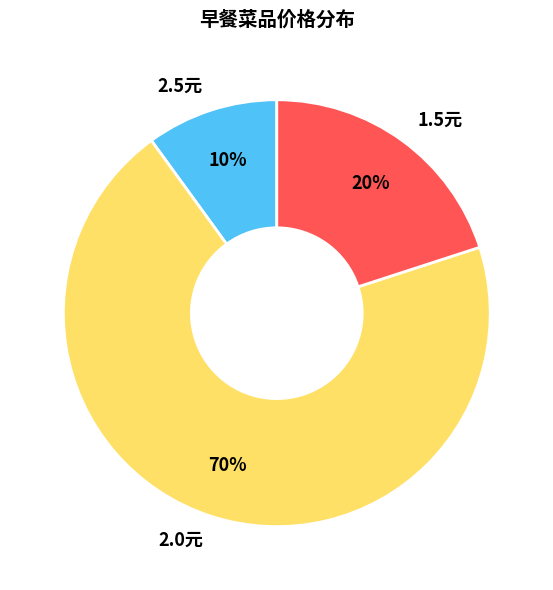

Which category accounts for the majority?

2.0元